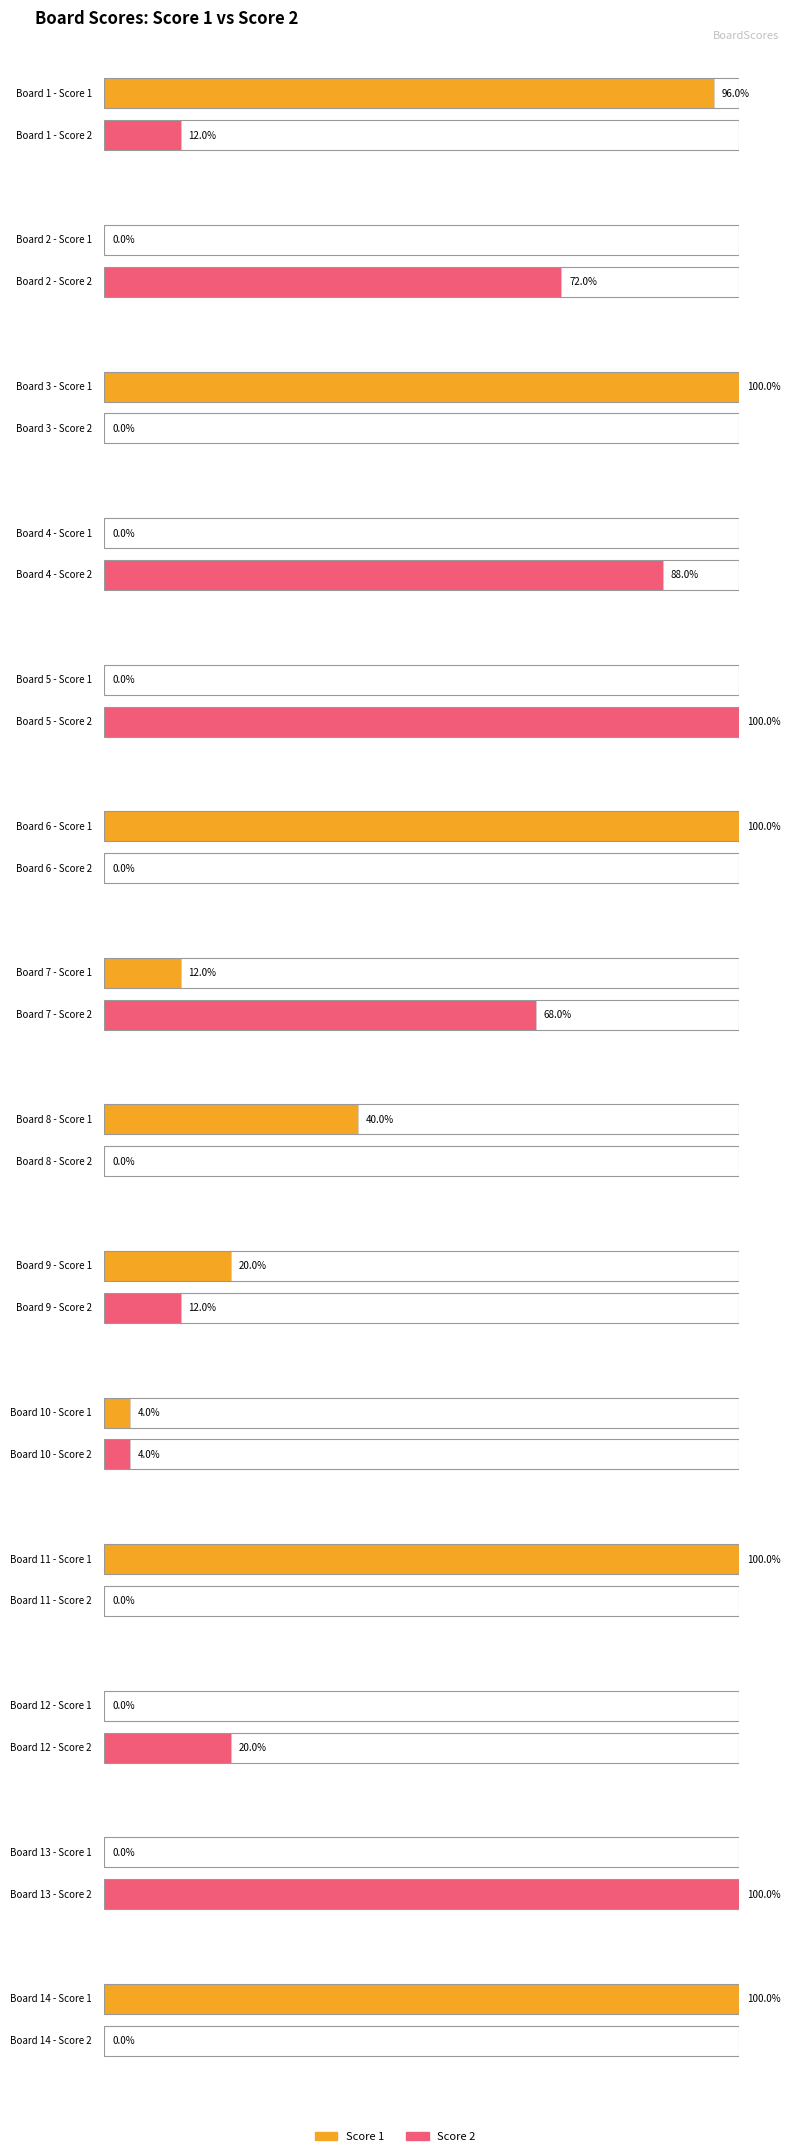

List the series in order of their peak value, lowest first.

Score 1, Score 2